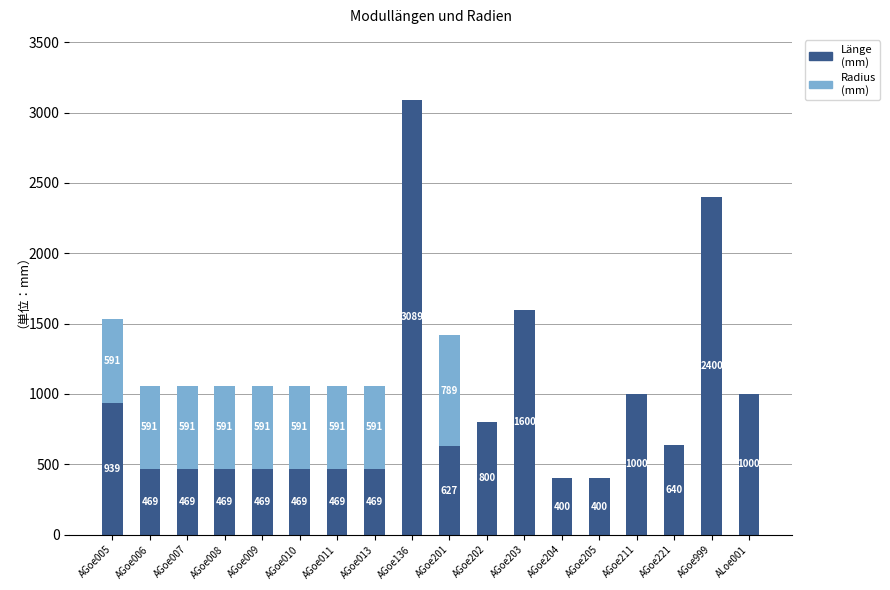

What is the total value across all series at AGoe013?

1060